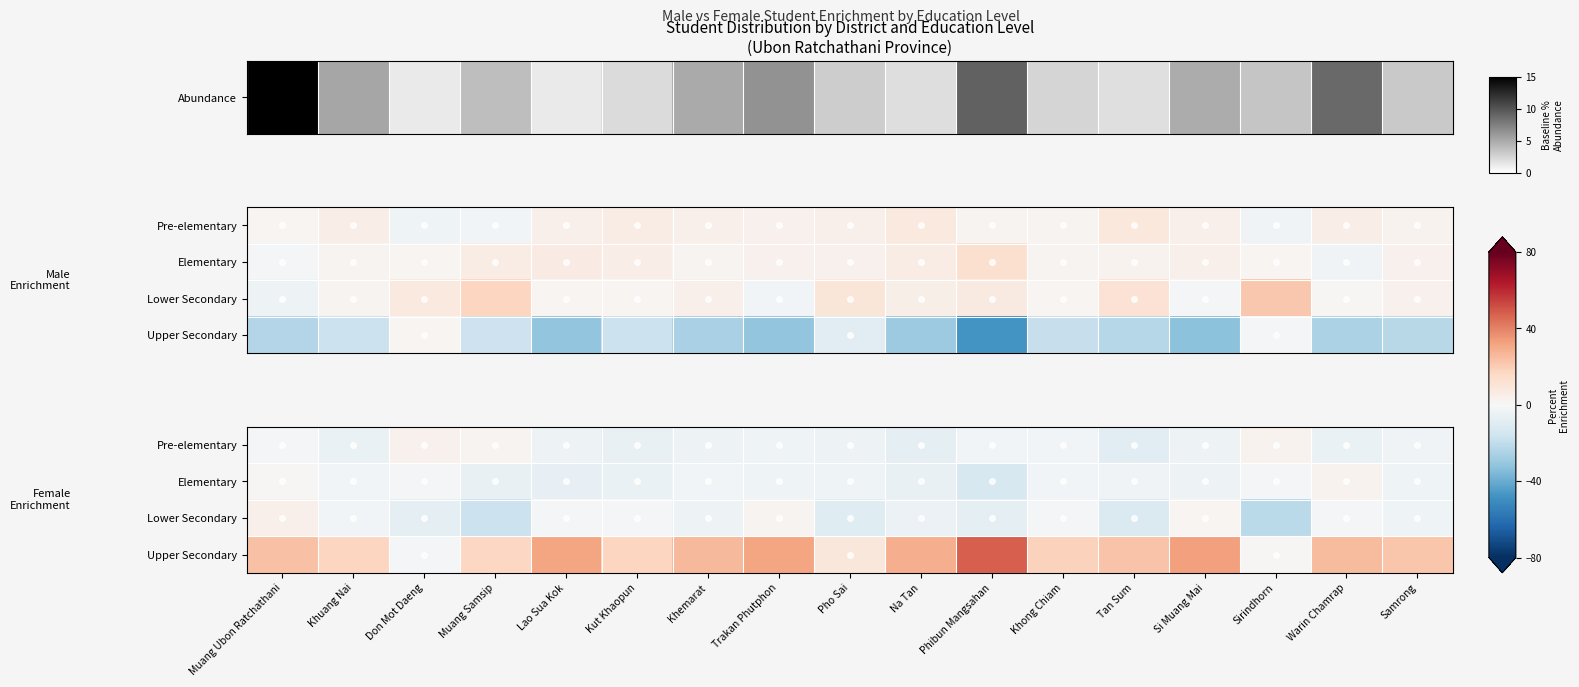

What is the difference between the maximum and second lowest values in the Lower Secondary series?

21.2